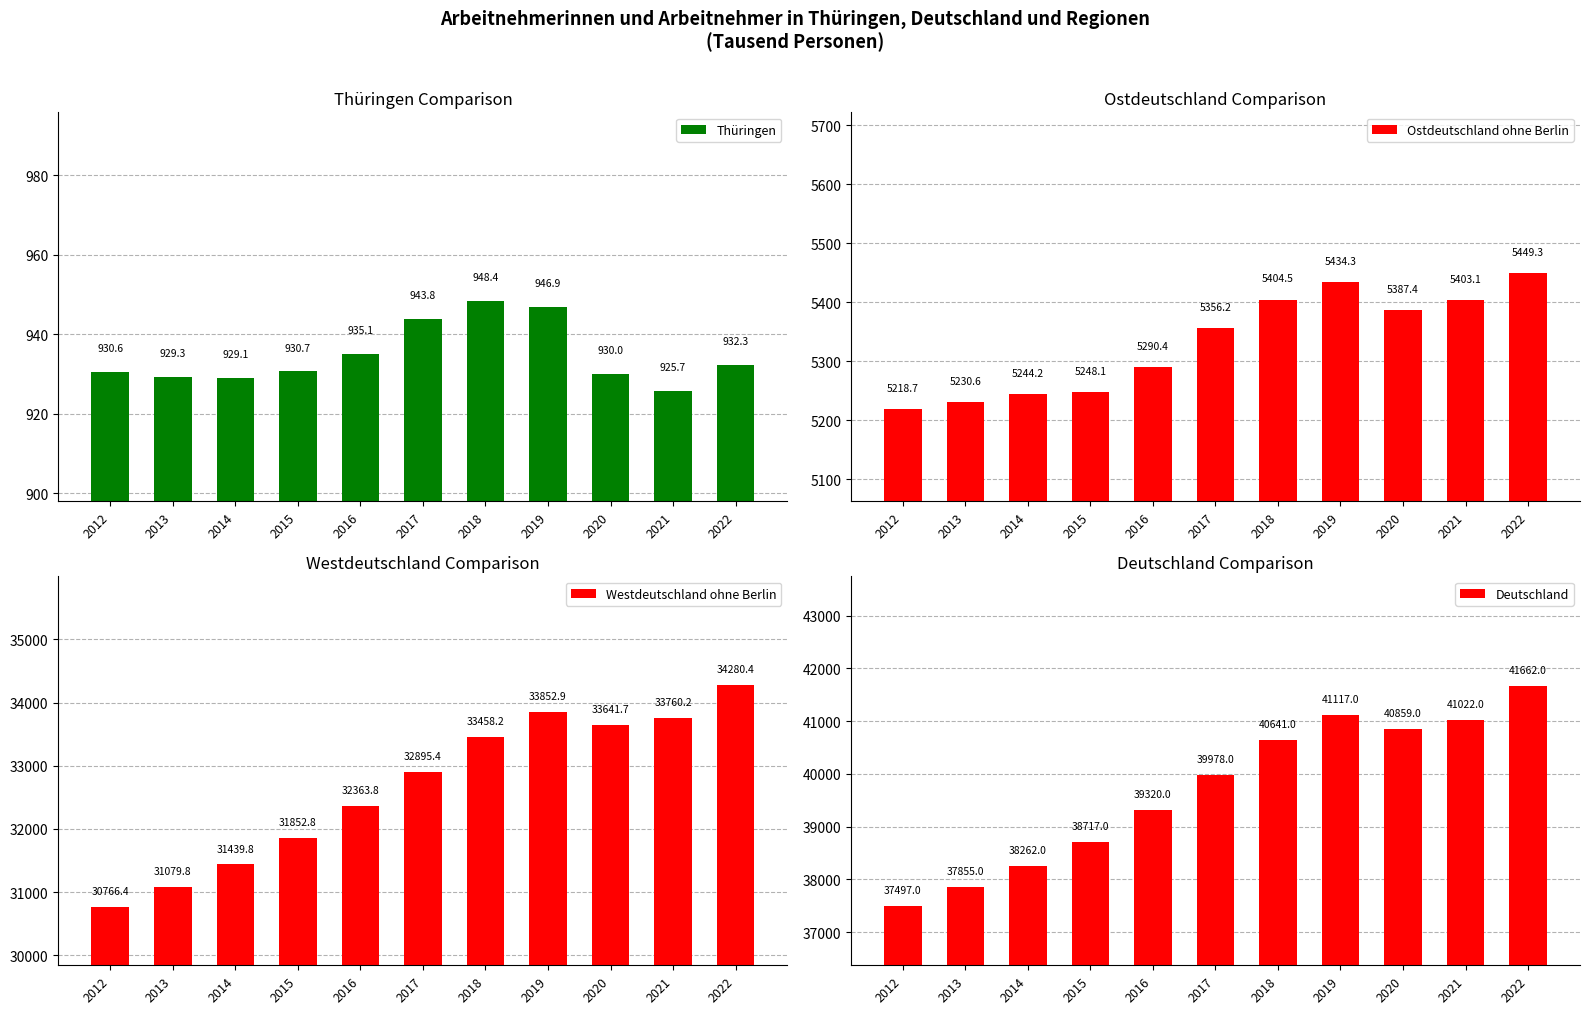

What is the difference between the highest and lowest values at 2022?

40729.7